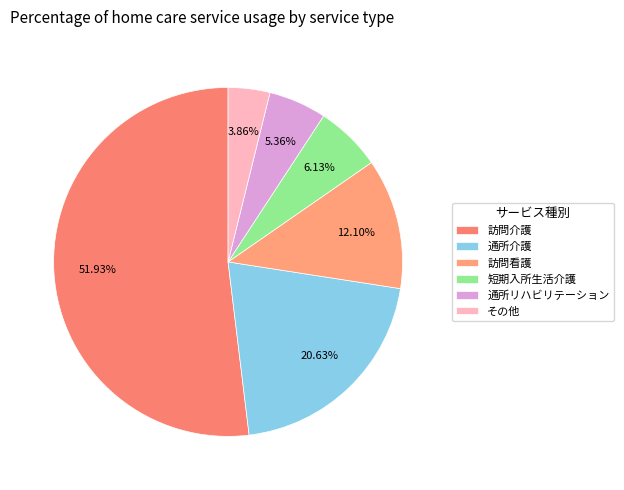

How many slices are in this pie chart?

6